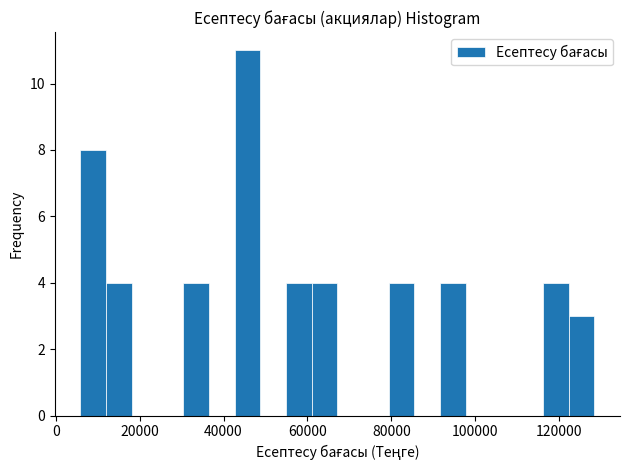

Read against the x-axis, roughly where is the centre of the tallest bar?

46000